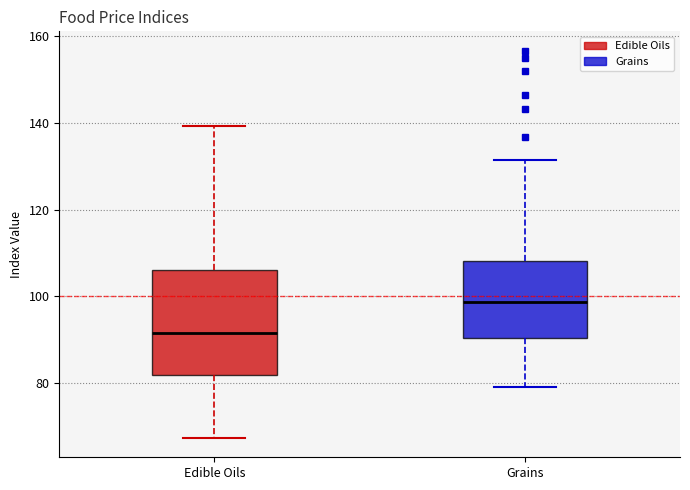

Reading left to right, read every box against the y-axis: the position of its median line, the range the box covers, and the ends of its whiskers. The values are not printed on the chart, so give them approximately, as read against the axis.

Edible Oils: median 92, box 82 to 106, whiskers 68 to 140
Grains: median 98, box 90 to 108, whiskers 80 to 132